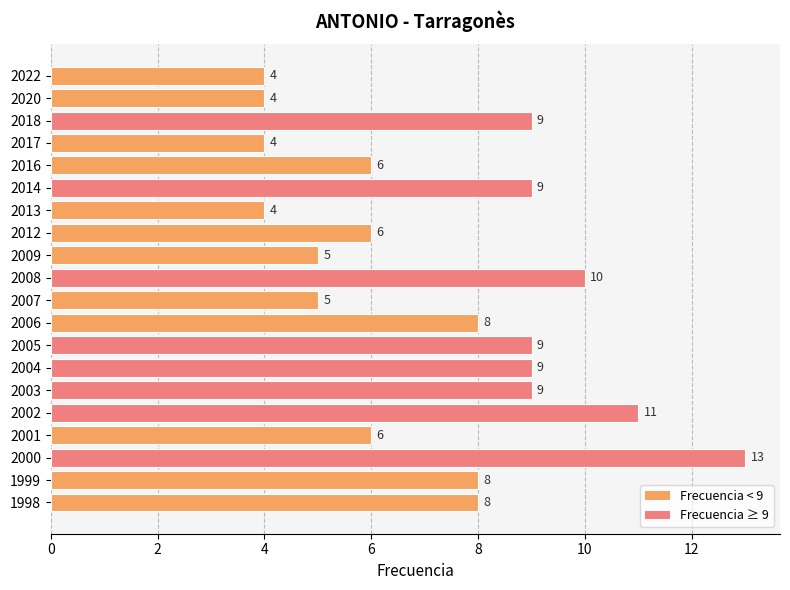

What is the difference between the second highest and second lowest values?

7